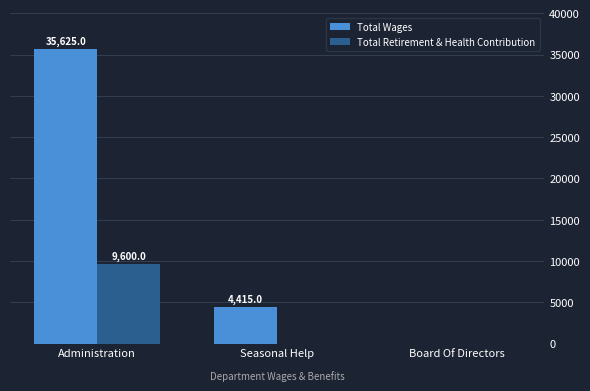

The value of Total Wages at Board Of Directors is 16376. True or false?

False